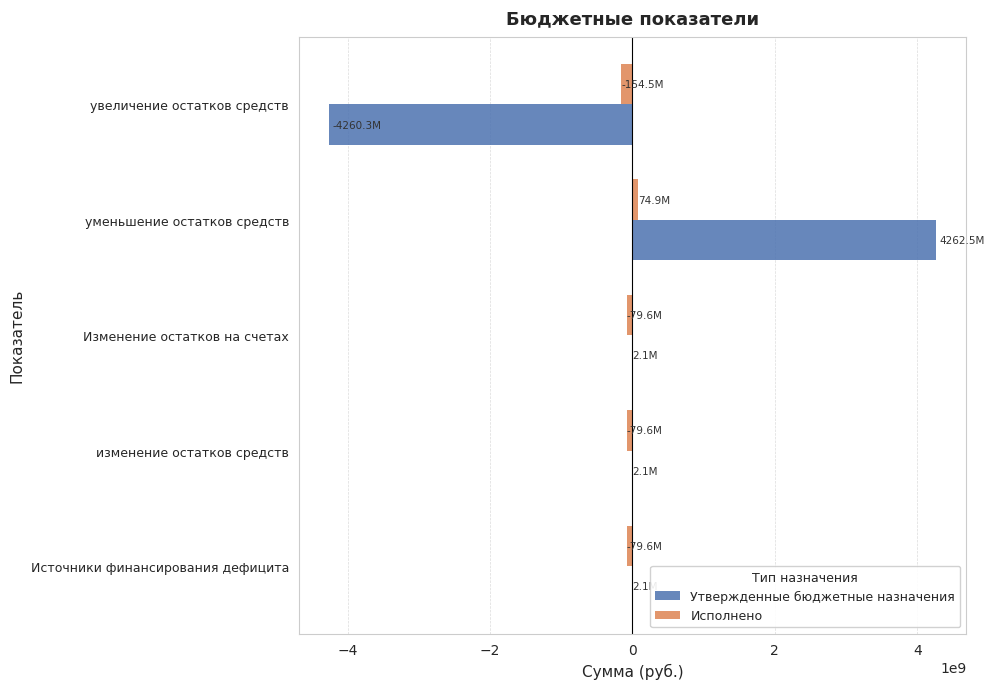

What is the sum of all Исполнено values?

-318256922.0